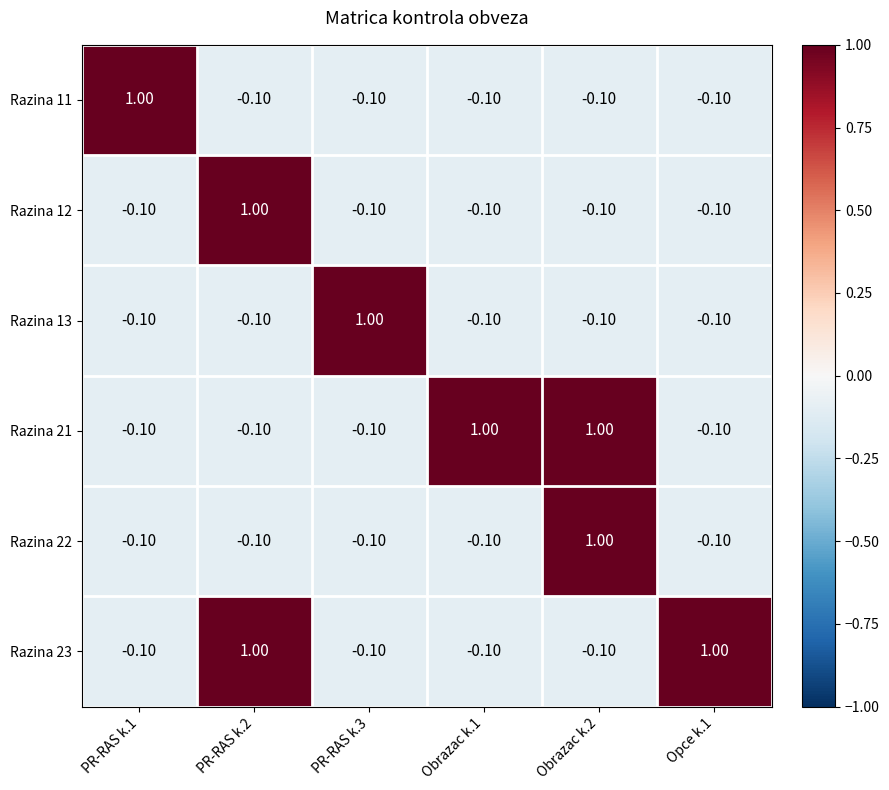

What is the difference between the highest and lowest values at PR-RAS k.1?

1.1